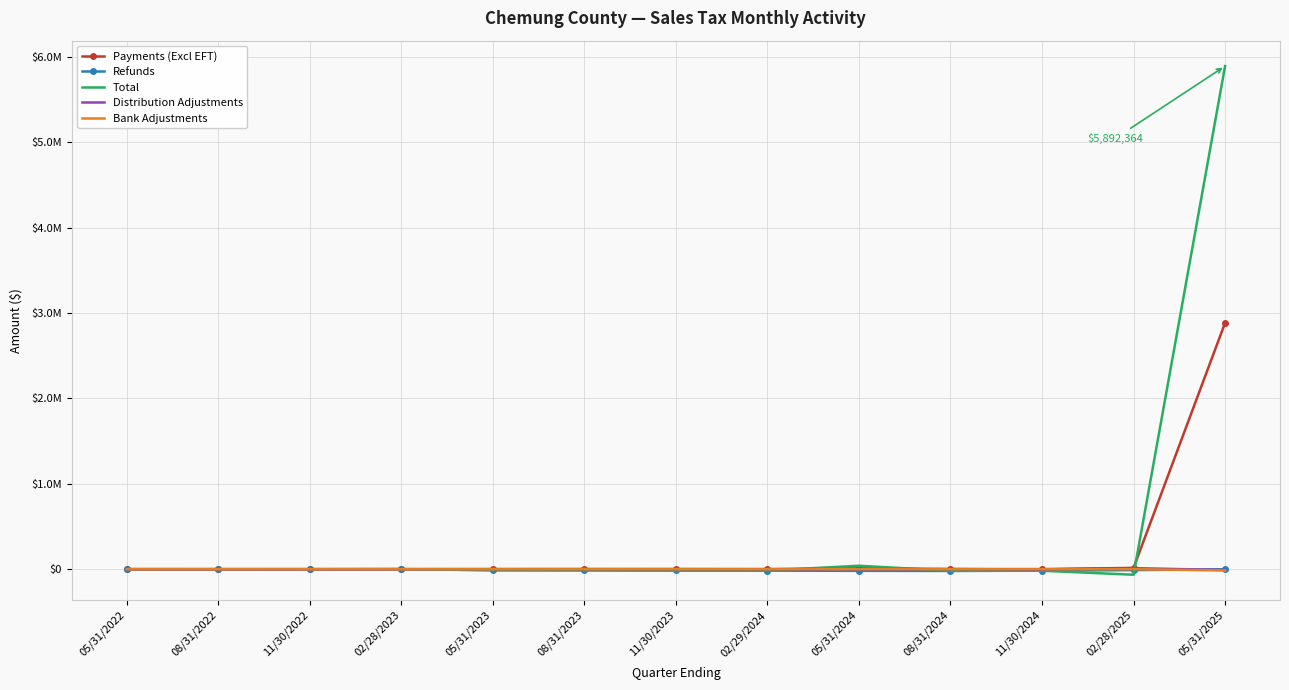

Which series ends up on top after the final intersection of Payments (Excl EFT) and Total?

Total